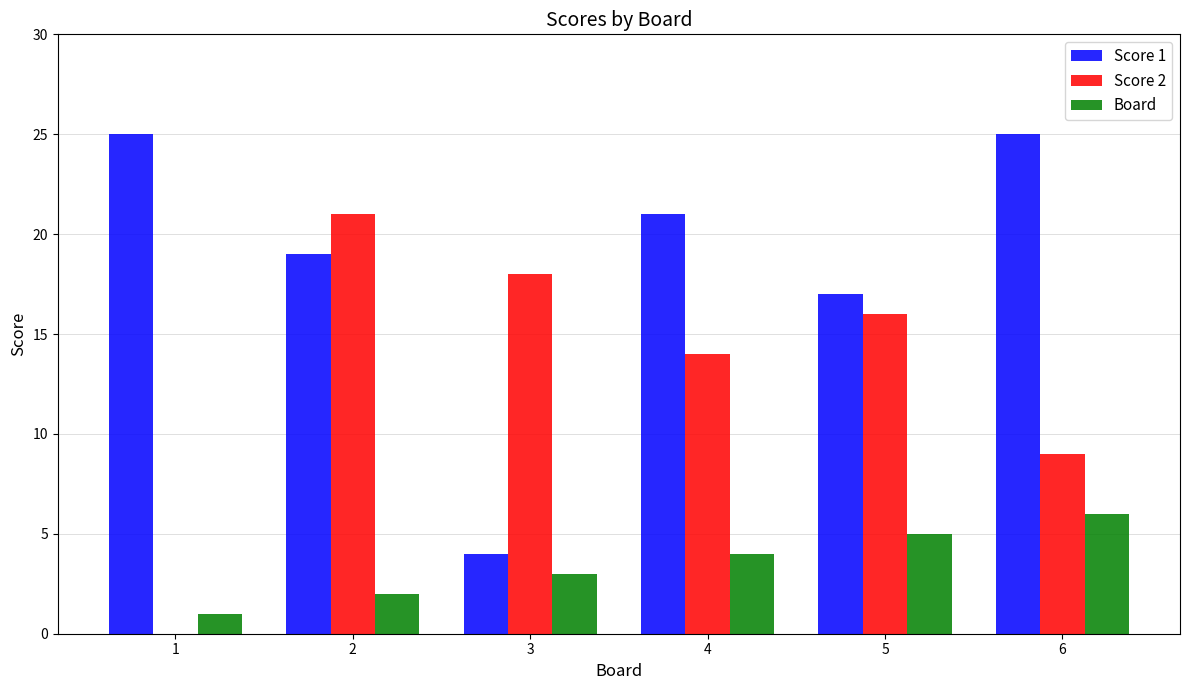

How many categories are shown in the chart?

6